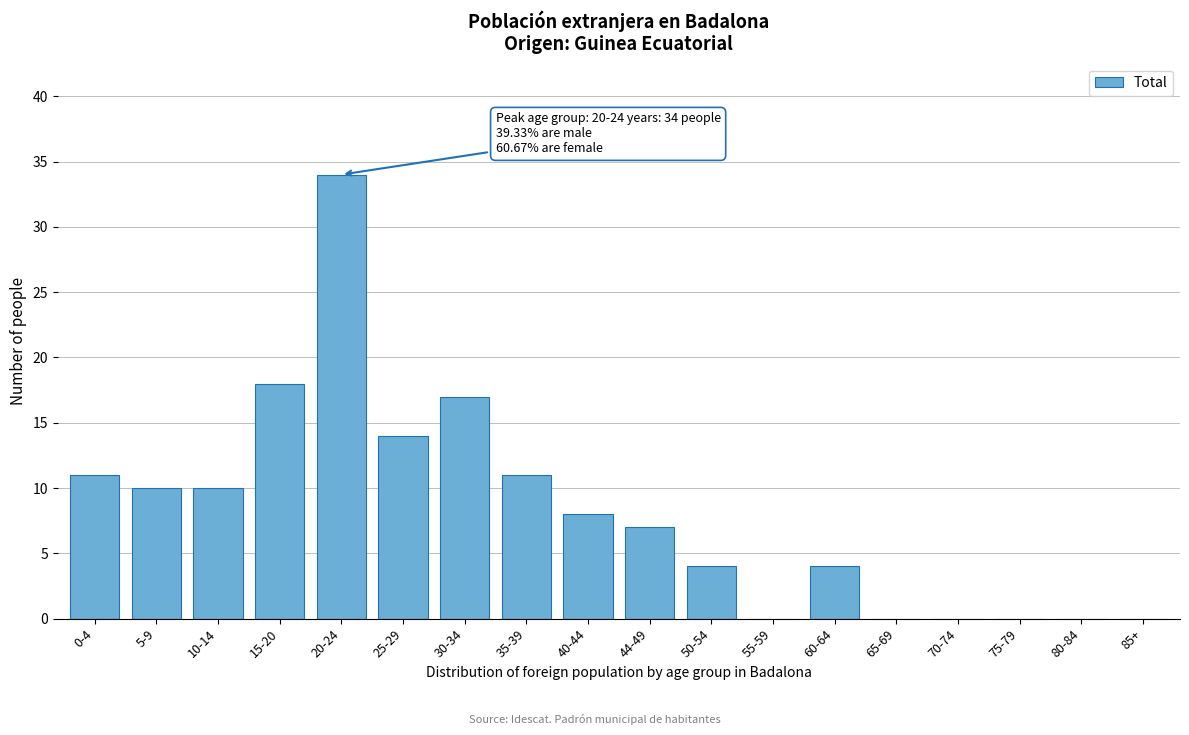

Reading left to right, what are all the values shown in this chart?

0-4=11	5-9=10	10-14=10	15-20=18	20-24=34	25-29=14	30-34=17	35-39=11	40-44=8	44-49=7	50-54=4	55-59=0	60-64=4	65-69=0	70-74=0	75-79=0	80-84=0	85+=0